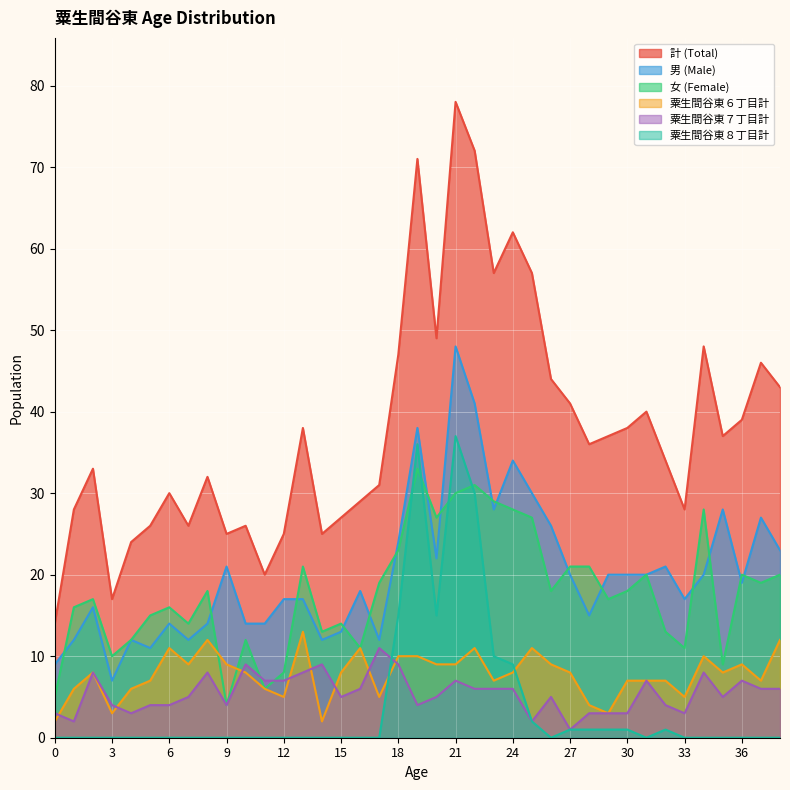

How many lines are shown in the chart?

6